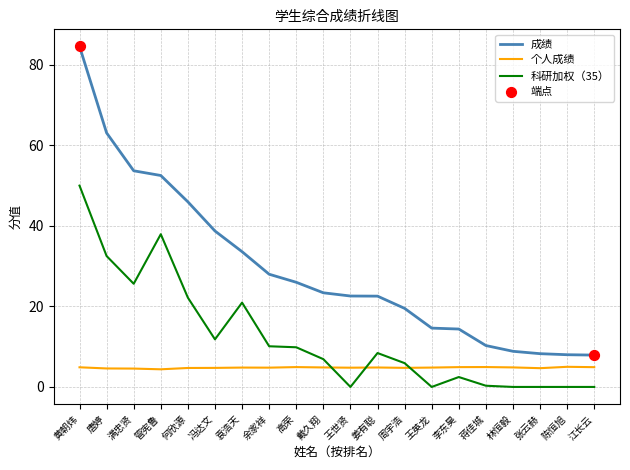

Which series has the widest spread of values?

成绩